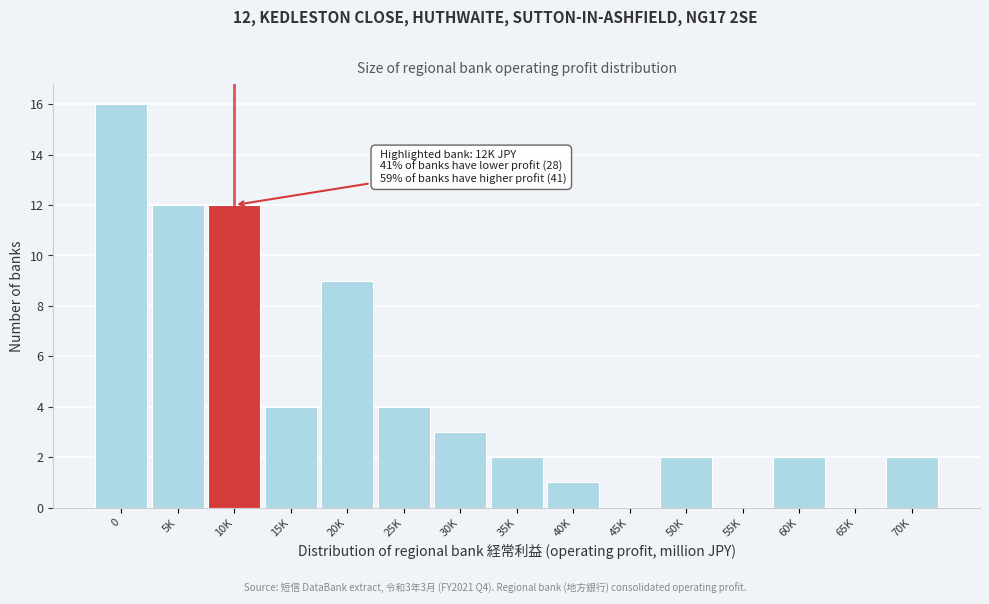

Reading left to right, list all the values displayed in this chart.

0=16	5K=12	10K=12	15K=4	20K=9	25K=4	30K=3	35K=2	40K=1	45K=0	50K=2	55K=0	60K=2	65K=0	70K=2